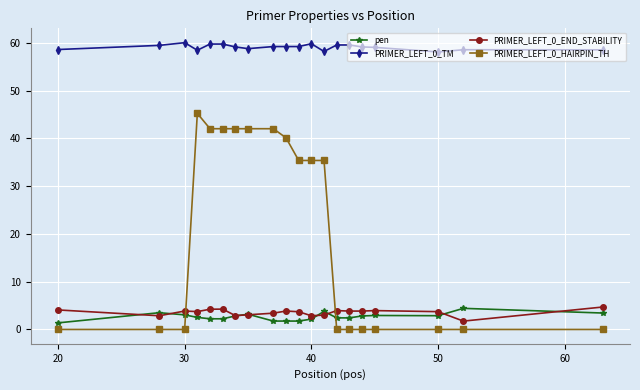

What is the highest value of the pen series?

4.4